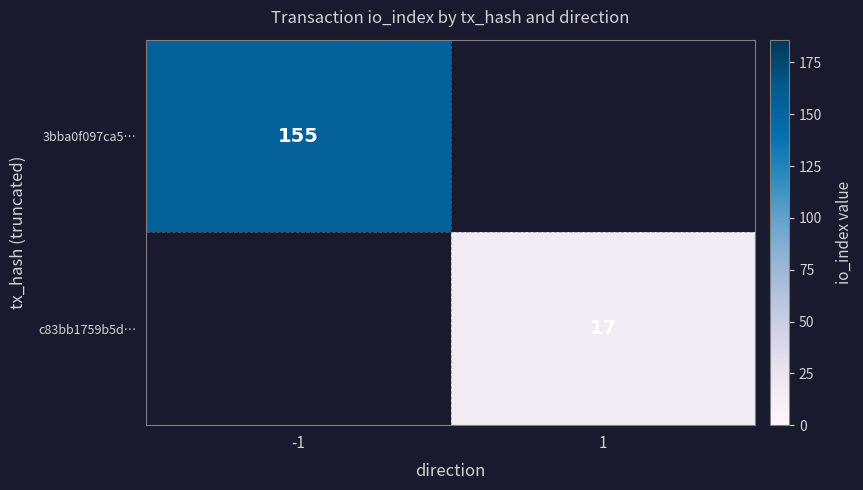

True or false: 3bba0f097ca5… has a value of 256 at -1.

False